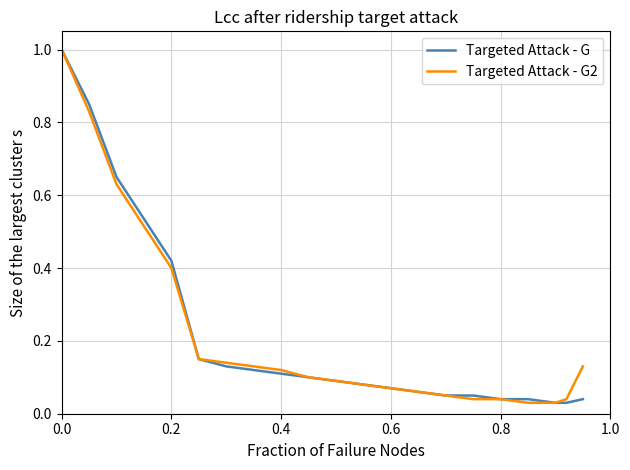

What is the maximum value for Targeted Attack - G2?

1.0